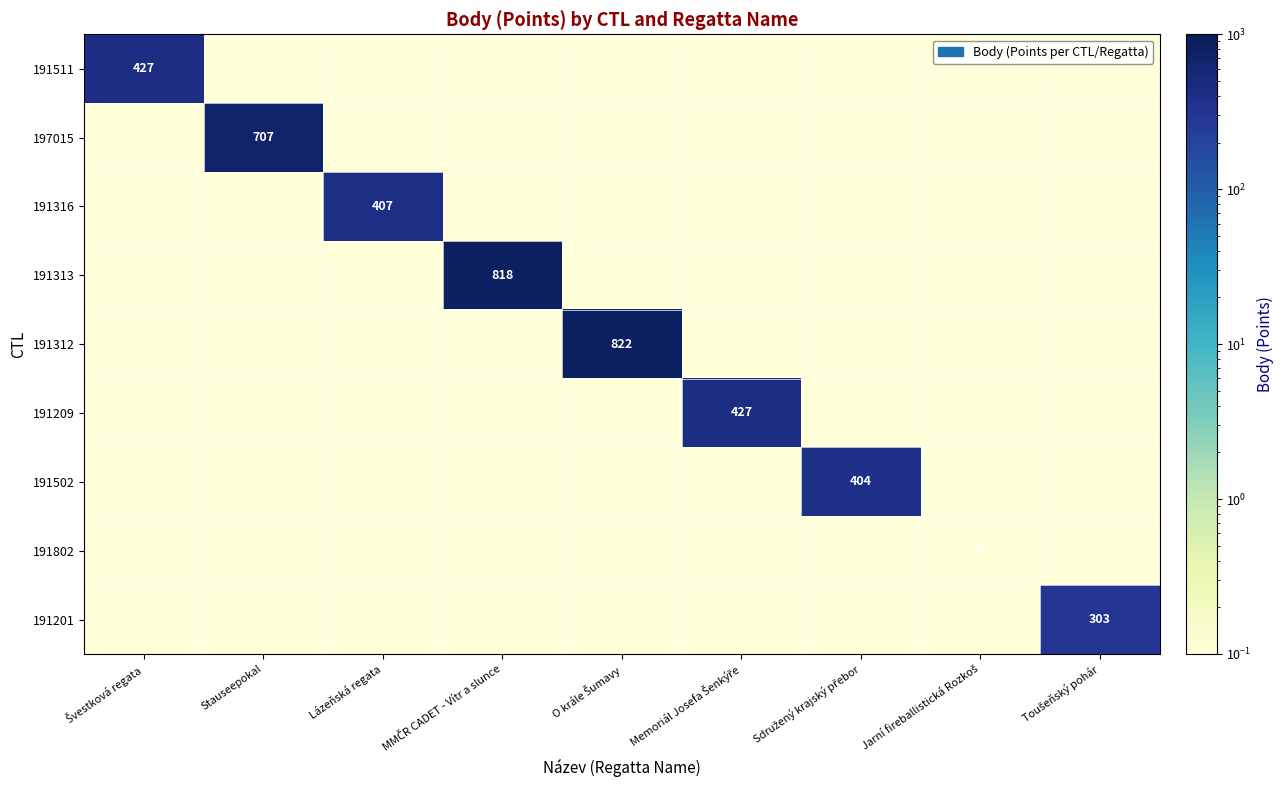

How many distinct data groups are displayed?

9